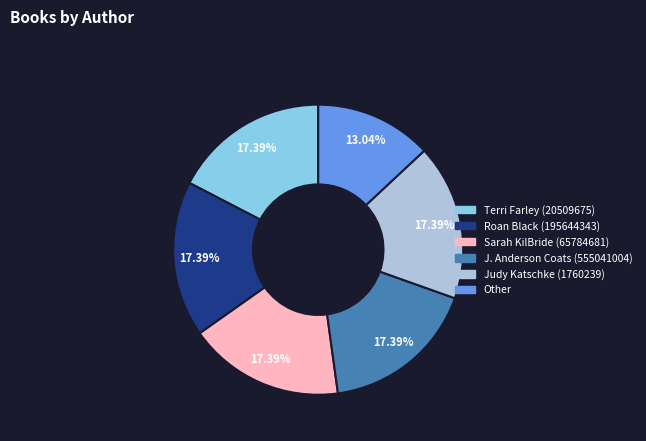

Count the number of slices in the pie.

6